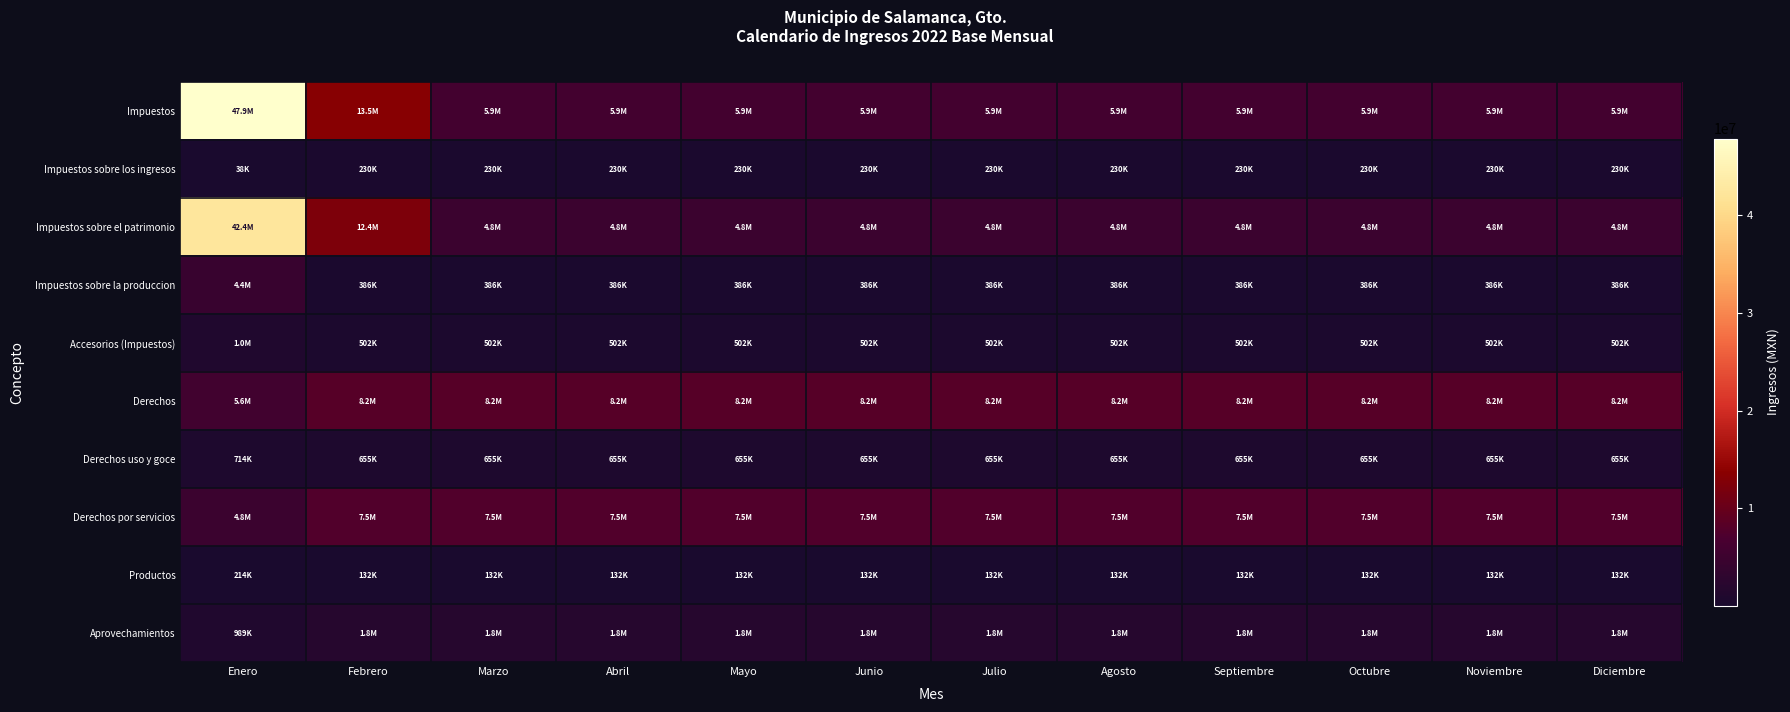

Reading right to left, transcribe all the data shown in this chart.

Impuestos: Diciembre=5884326.0	Noviembre=5884326.0	Octubre=5884326.0	Septiembre=5884326.0	Agosto=5884326.0	Julio=5884326.0	Junio=5884326.0	Mayo=5884326.0	Abril=5884326.1	Marzo=5884326.0	Febrero=13478228.2	Enero=47850283.0
Impuestos sobre los ingresos: Diciembre=230475.2	Noviembre=230475.3	Octubre=230475.3	Septiembre=230475.3	Agosto=230475.3	Julio=230475.3	Junio=230475.3	Mayo=230475.3	Abril=230475.3	Marzo=230475.3	Febrero=230475.3	Enero=38283.0
Impuestos sobre el patrimonio: Diciembre=4766097.9	Noviembre=4766097.9	Octubre=4766097.9	Septiembre=4766097.9	Agosto=4766097.9	Julio=4766097.9	Junio=4766097.9	Mayo=4766097.9	Abril=4766097.9	Marzo=4766097.9	Febrero=12360000.0	Enero=42360000.0
Impuestos sobre la produccion: Diciembre=386055.7	Noviembre=386055.7	Octubre=386055.7	Septiembre=386055.7	Agosto=386055.7	Julio=386055.7	Junio=386055.7	Mayo=386055.7	Abril=386055.7	Marzo=386055.7	Febrero=386055.7	Enero=4425000.0
Accesorios (Impuestos): Diciembre=501697.2	Noviembre=501697.2	Octubre=501697.2	Septiembre=501697.2	Agosto=501697.2	Julio=501697.2	Junio=501697.2	Mayo=501697.2	Abril=501697.2	Marzo=501697.2	Febrero=501697.2	Enero=1027000.0
Derechos: Diciembre=8184873.4	Noviembre=8184873.4	Octubre=8184873.4	Septiembre=8184873.4	Agosto=8184873.4	Julio=8184873.4	Junio=8184873.4	Mayo=8184873.4	Abril=8184873.4	Marzo=8184873.4	Febrero=8184873.3	Enero=5553819.0
Derechos uso y goce: Diciembre=655108.2	Noviembre=655108.2	Octubre=655108.2	Septiembre=655108.2	Agosto=655108.2	Julio=655108.2	Junio=655108.2	Mayo=655108.2	Abril=655108.2	Marzo=655108.2	Febrero=655108.1	Enero=714027.0
Derechos por servicios: Diciembre=7529765.2	Noviembre=7529765.2	Octubre=7529765.2	Septiembre=7529765.2	Agosto=7529765.2	Julio=7529765.2	Junio=7529765.2	Mayo=7529765.2	Abril=7529765.2	Marzo=7529765.2	Febrero=7529765.2	Enero=4839792.0
Productos: Diciembre=131628.9	Noviembre=131628.9	Octubre=131628.9	Septiembre=131628.9	Agosto=131628.9	Julio=131628.9	Junio=131628.9	Mayo=131628.9	Abril=131628.9	Marzo=131628.9	Febrero=131628.9	Enero=213675.0
Aprovechamientos: Diciembre=1817366.7	Noviembre=1817366.7	Octubre=1817366.7	Septiembre=1817366.7	Agosto=1817366.7	Julio=1817366.7	Junio=1817366.7	Mayo=1817366.8	Abril=1817366.7	Marzo=1817366.7	Febrero=1817366.7	Enero=988675.0